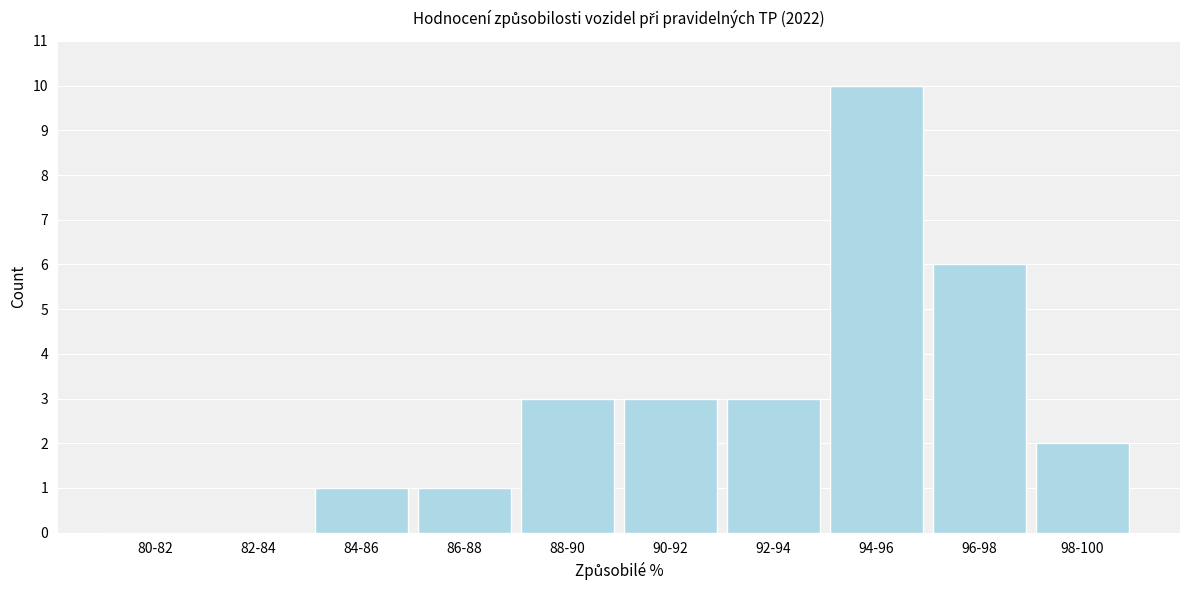

Reading left to right, what are all the values shown in this chart?

80-82=0	82-84=0	84-86=1	86-88=1	88-90=3	90-92=3	92-94=3	94-96=10	96-98=6	98-100=2